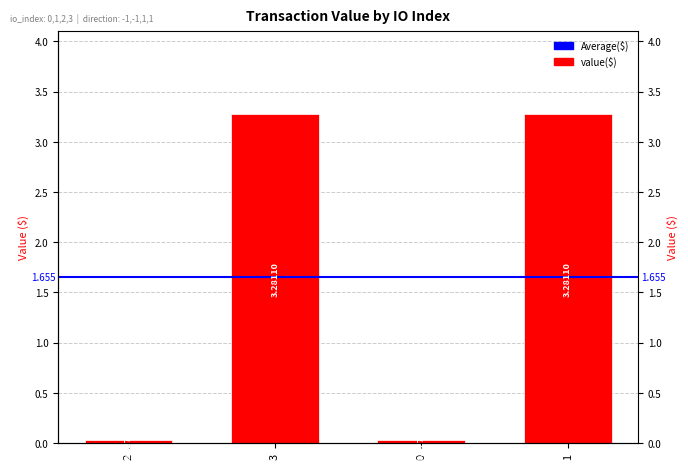

The chart shows a value of 0.0 at 0. True or false?

False